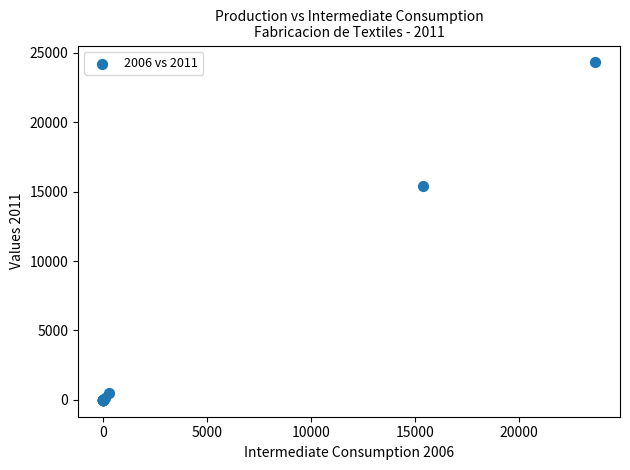

What Y value in the scatter plot is closest to 12157?

15391.6